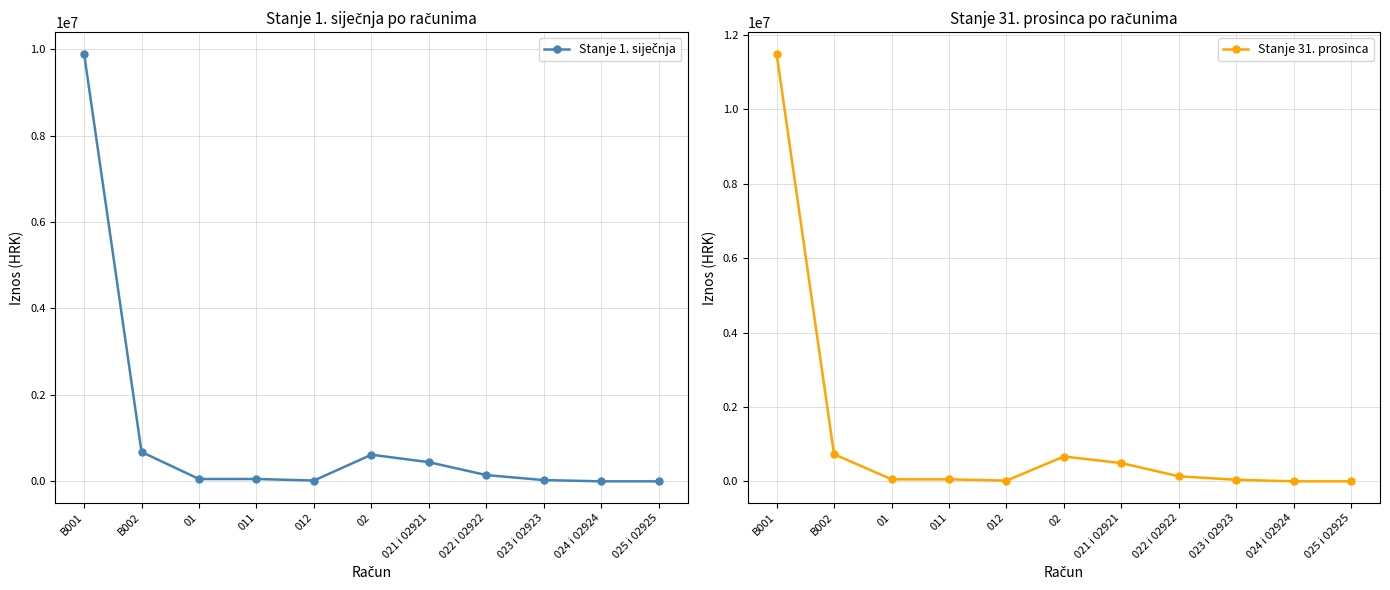

In Stanje 31. prosinca, how many points are lower than both neighbors (excluding endpoints)?

1